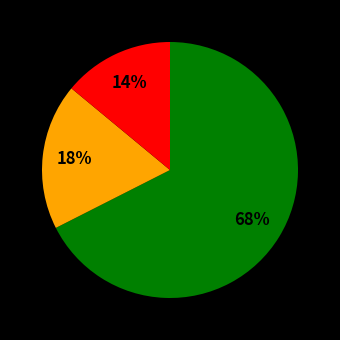

How many slices are in this pie chart?

3